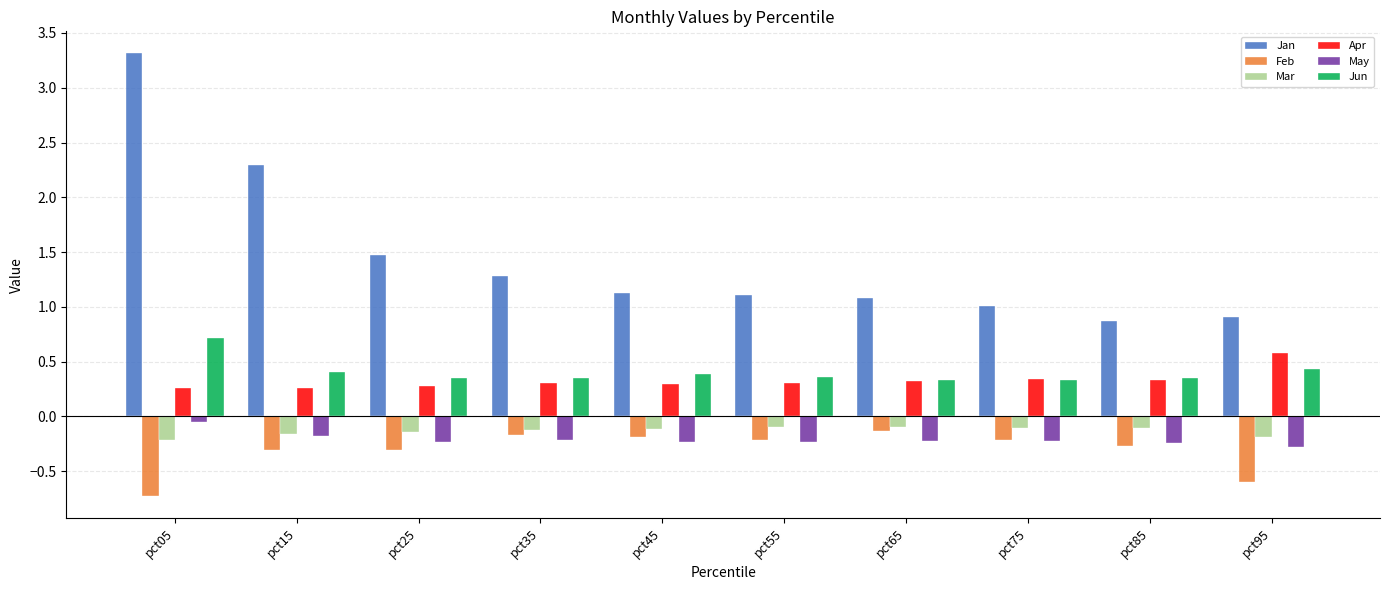

What is the sum of the May values at pct85 and pct55?

-0.5